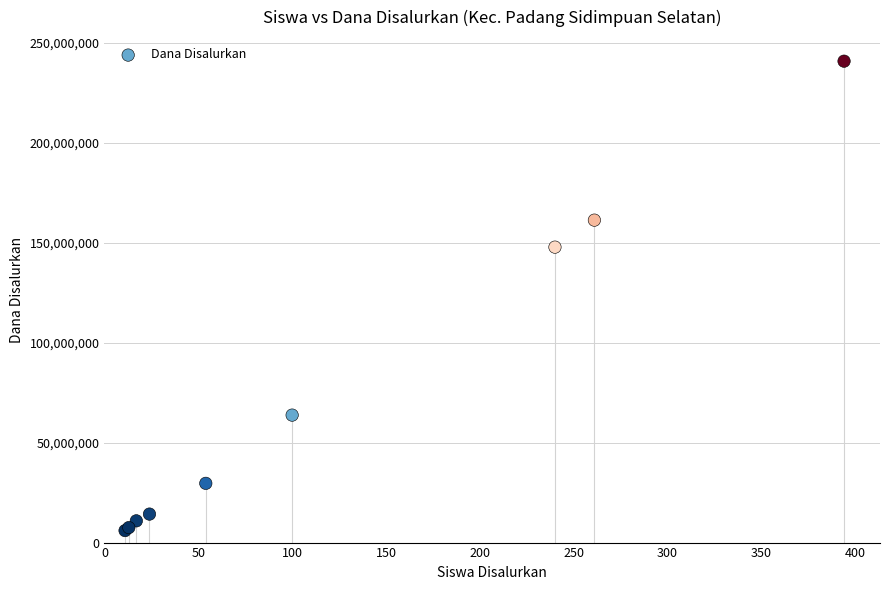

What Y value in the scatter plot is closest to 123375000?

147750000